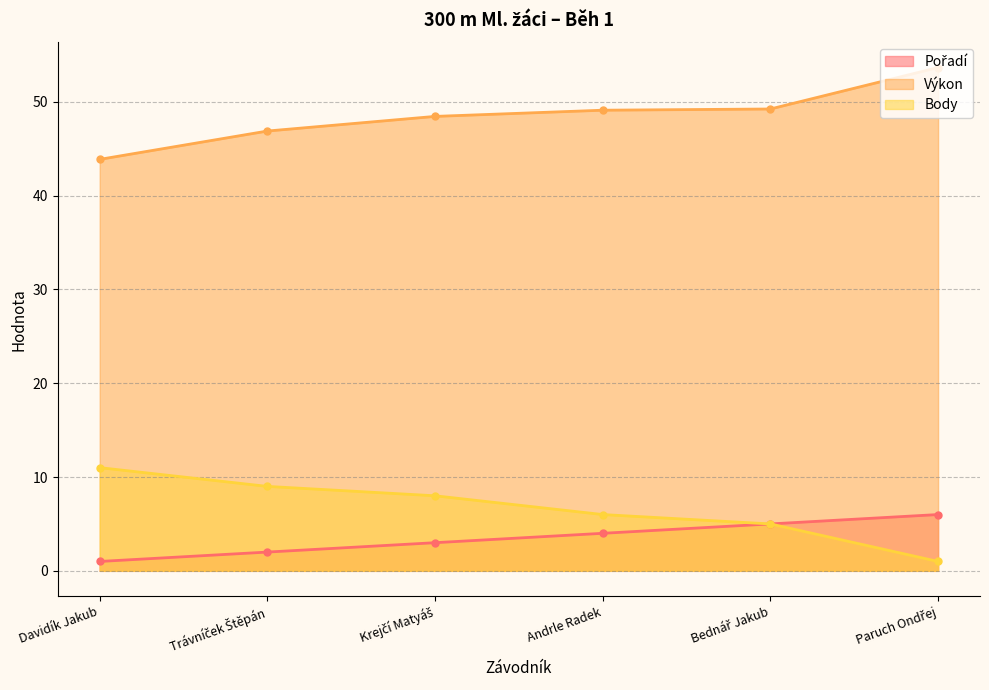

True or false: Body and Pořadí cross at least once.

False